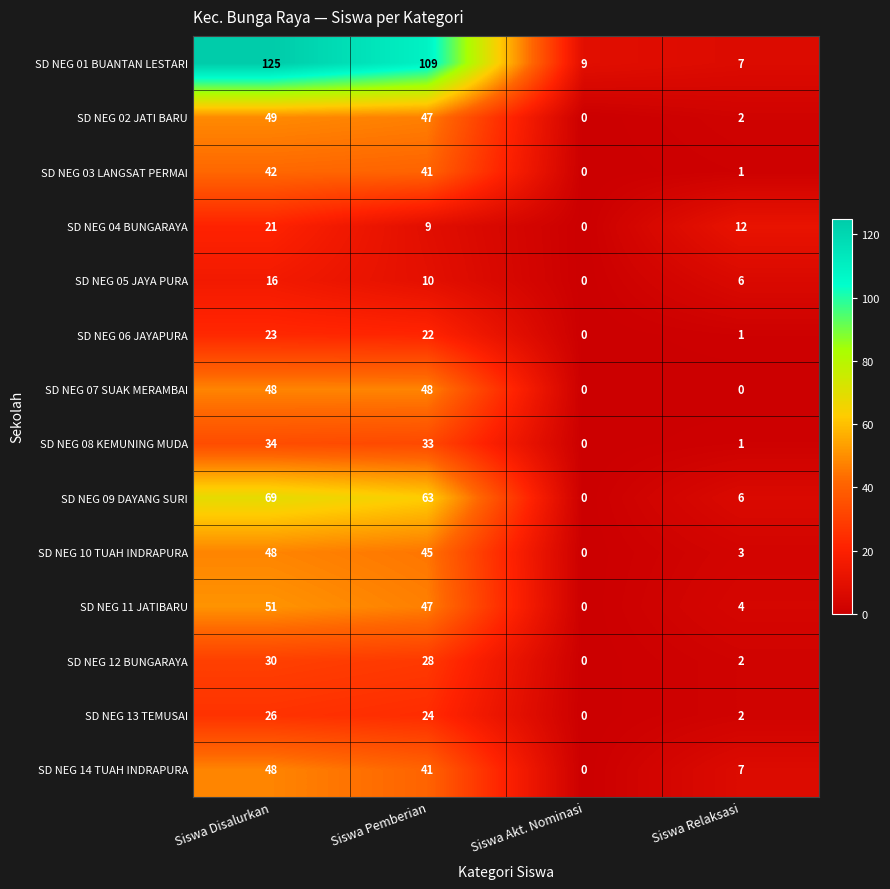

How many values in SD NEG 14 TUAH INDRAPURA are above zero?

3